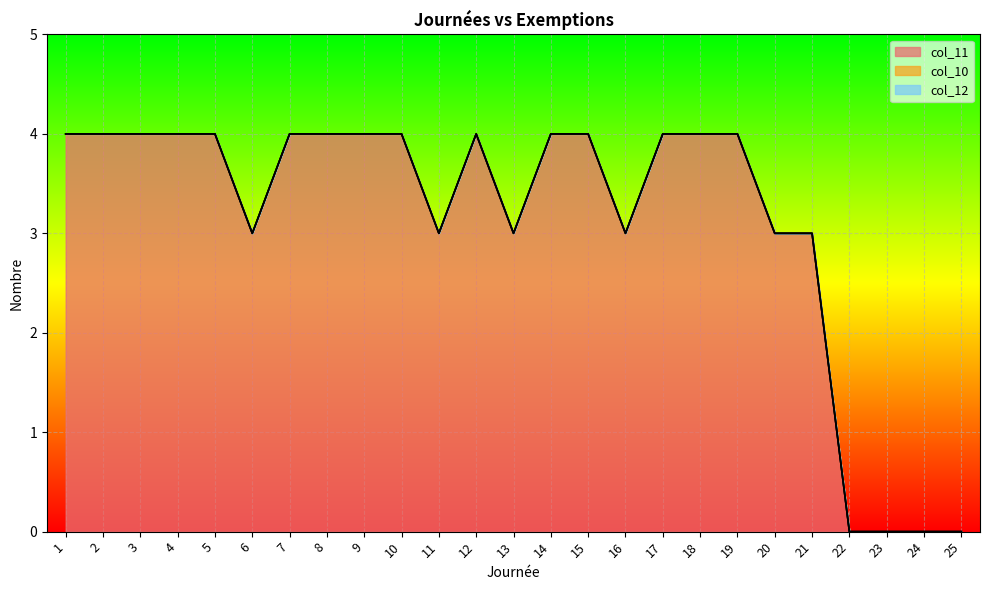

Reading left to right, extract all data points from this chart.

col_11: 4	4	4	4	4	3	4	4	4	4	3	4	3	4	4	3	4	4	4	3	3	0	0	0	0
col_10: 0	0	0	0	0	0	0	0	0	0	0	0	0	0	0	0	0	0	0	0	0	0	0	0	0
col_12: 0	0	0	0	0	0	0	0	0	0	0	0	0	0	0	0	0	0	0	0	0	0	0	0	0